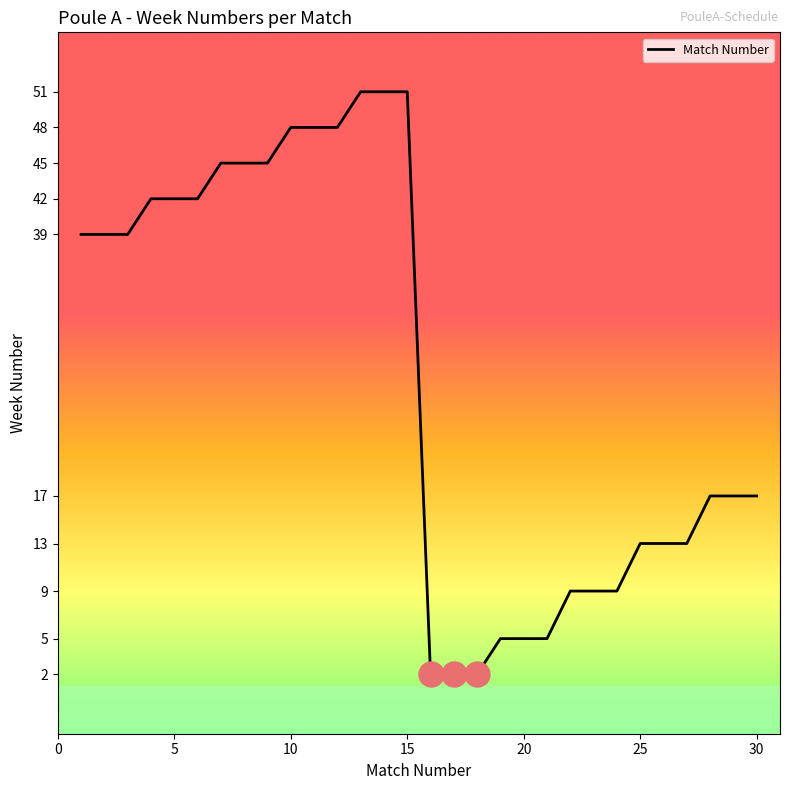

What is the maximum value shown in the chart?

51